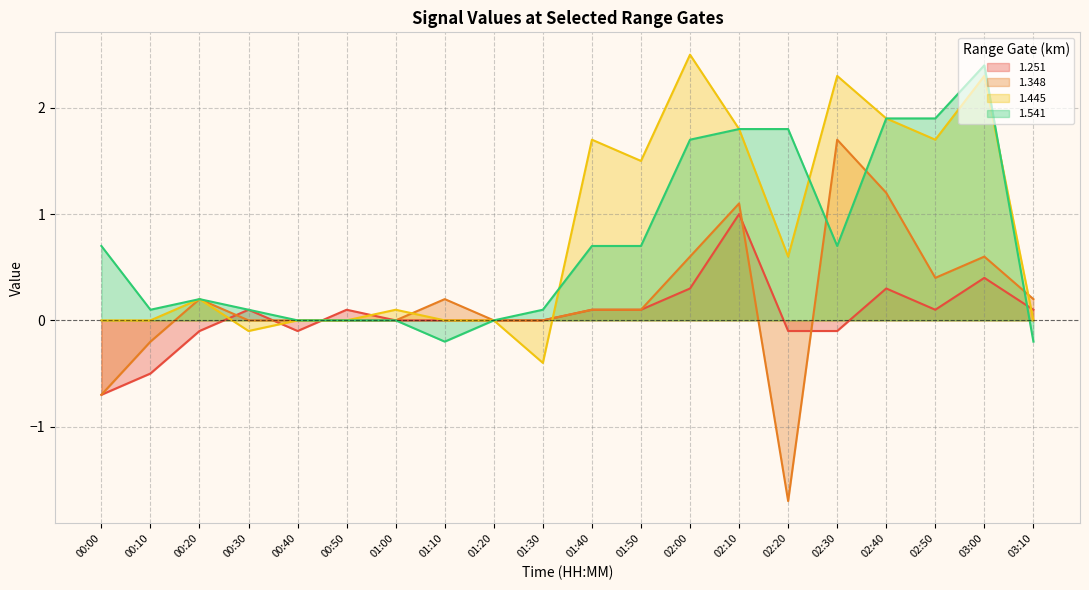

What is the approximate value of 1.251 at 02:00?

0.3